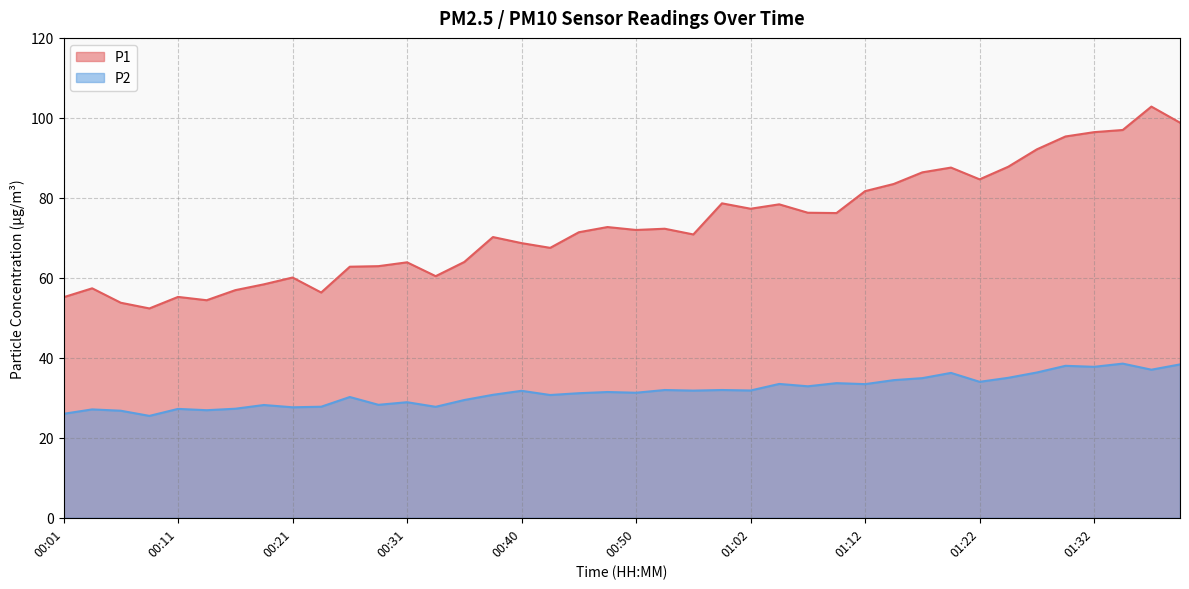

Which series changed the most between 00:11 and 00:18?

P1